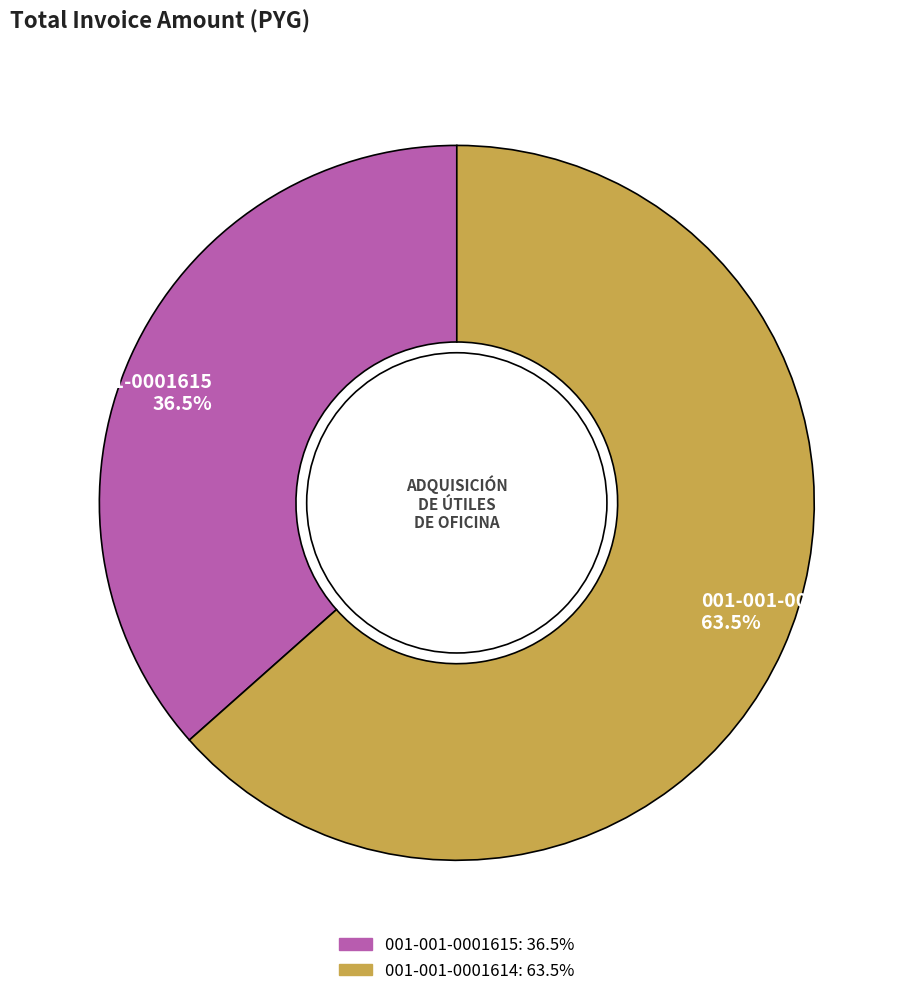

What is the ratio of the value at 001-001-0001615 36.5% to the value at 001-001-0001614 63.5%?

0.6